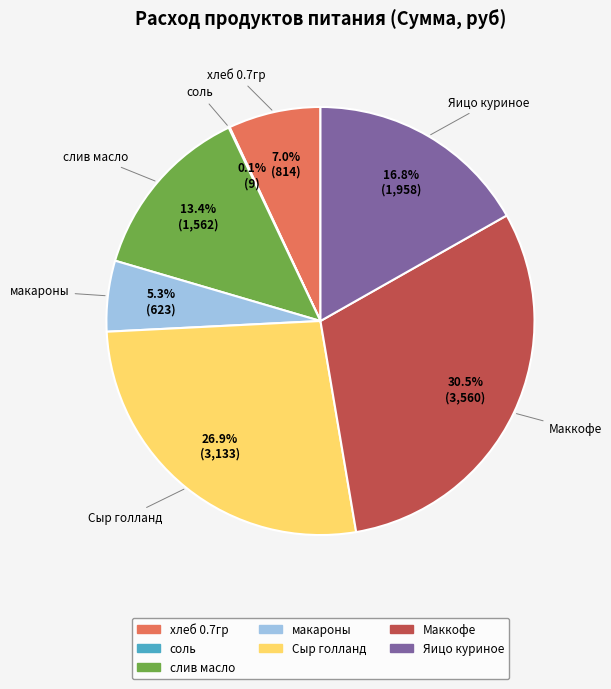

Approximately how many times larger is the value at Яицо куриное compared to слив масло?

1.3